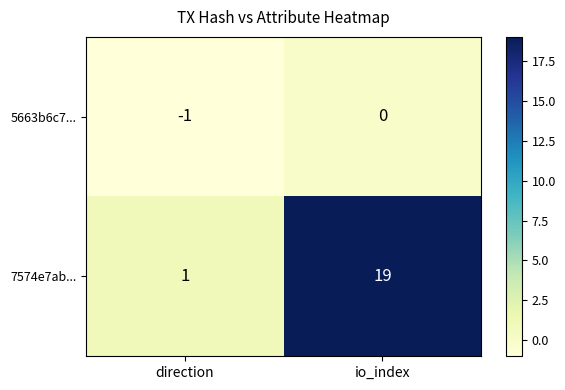

Which category has the lowest value across all series?

direction